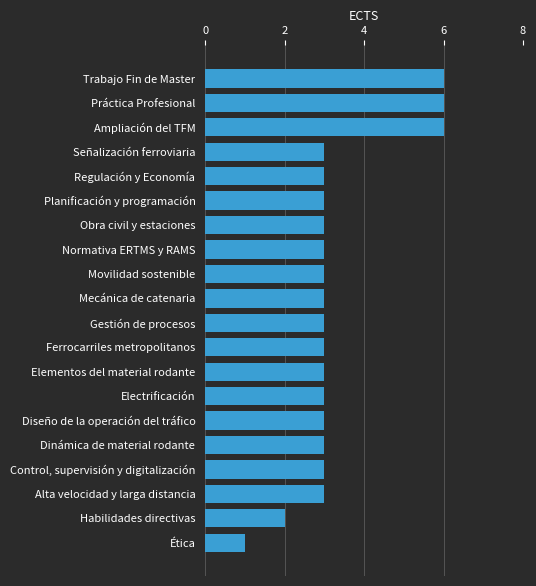

Approximately how many times larger is the value at Movilidad sostenible compared to Regulación y Economía?

1.0